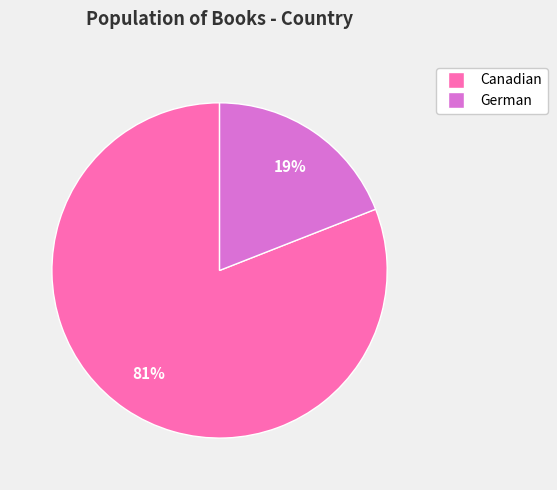

Do Canadian and German together represent more than half of the pie?

Yes